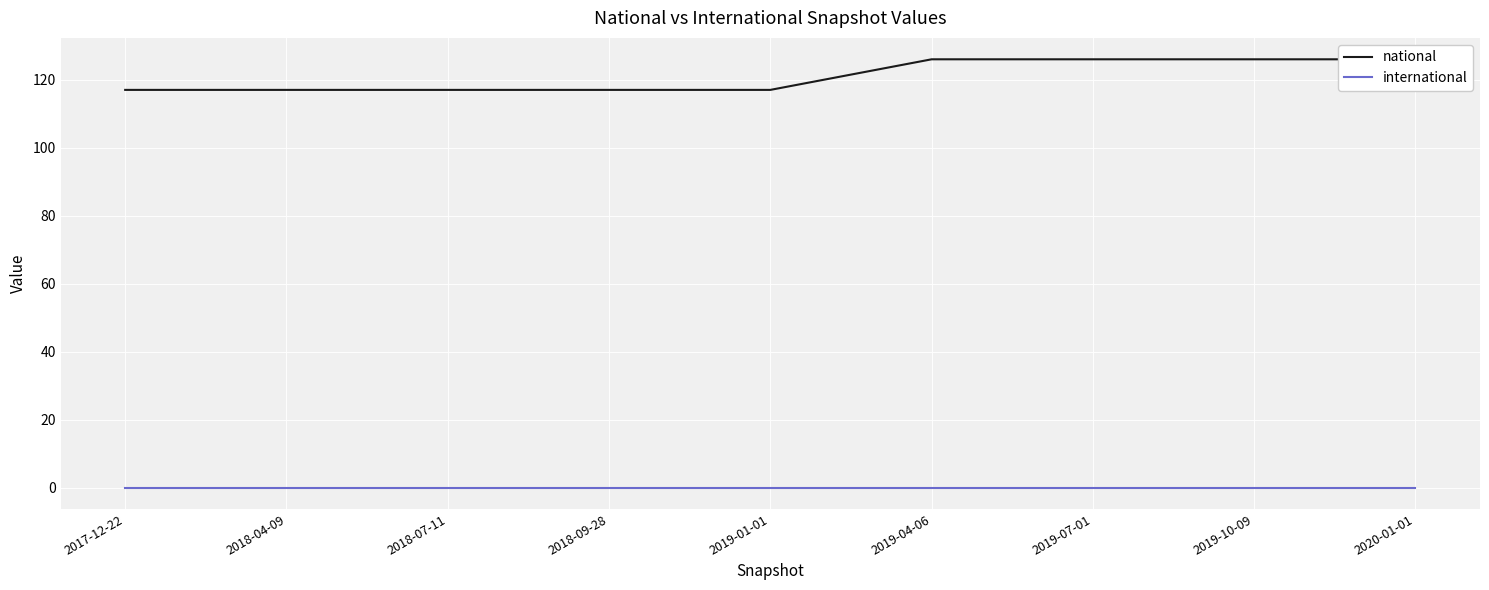

What is the value of the national point at the 1st from the left?

117